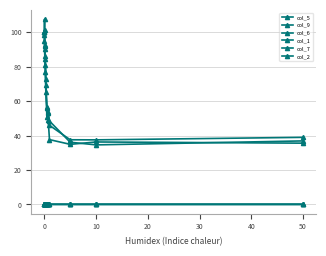

Does the chart display data point markers on the line(s)?

Yes